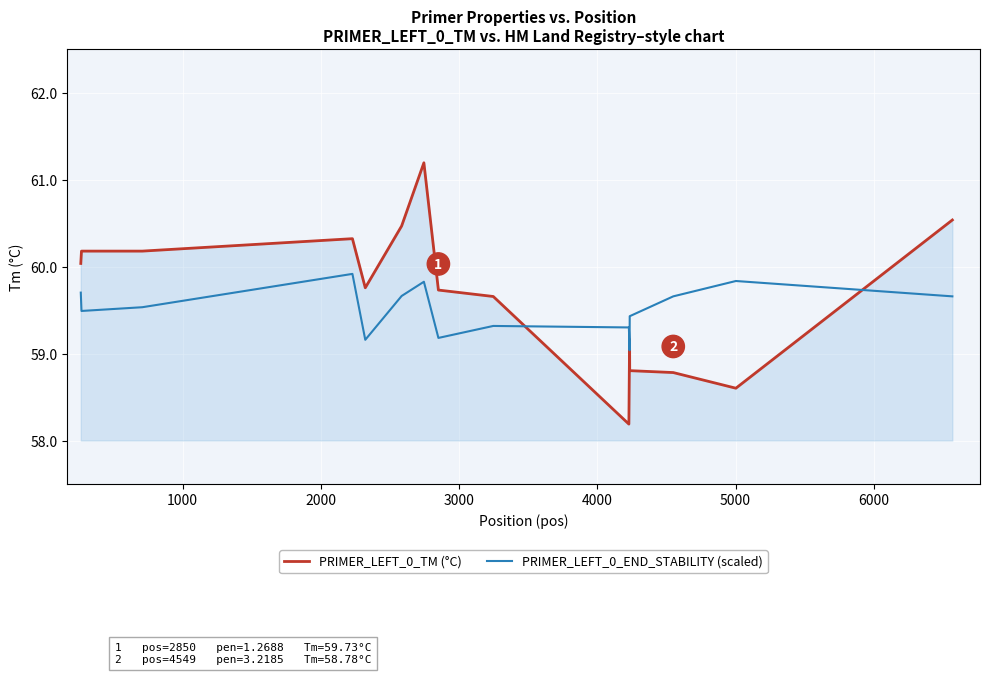

How many intersections are there between PRIMER_LEFT_0_END_STABILITY (scaled) and PRIMER_LEFT_0_TM (°C)?

4